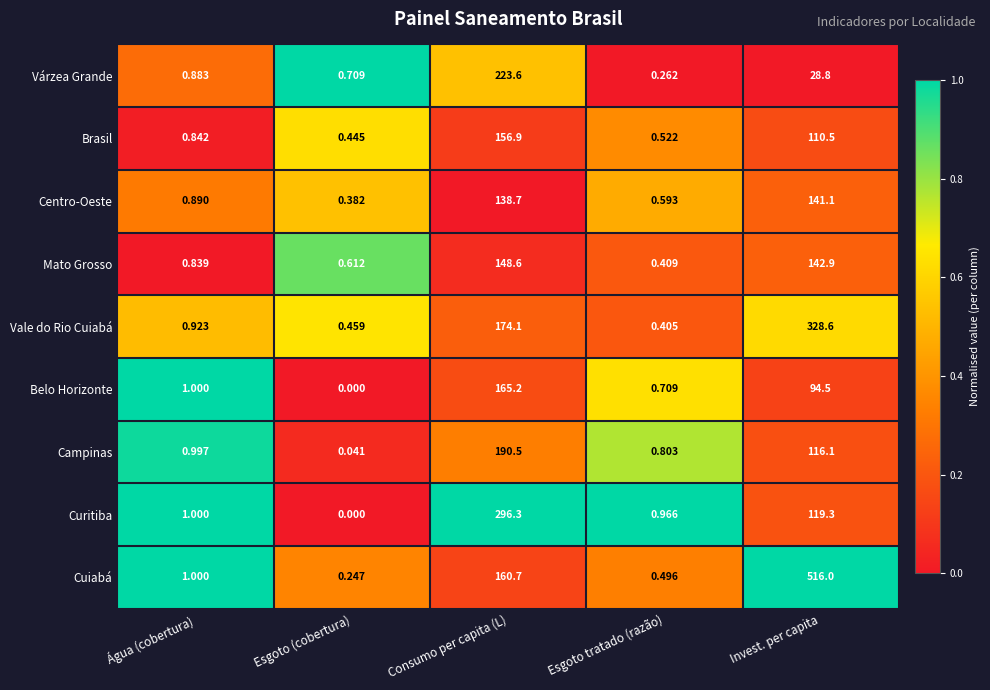

At how many categories does at least one series exceed 0?

5